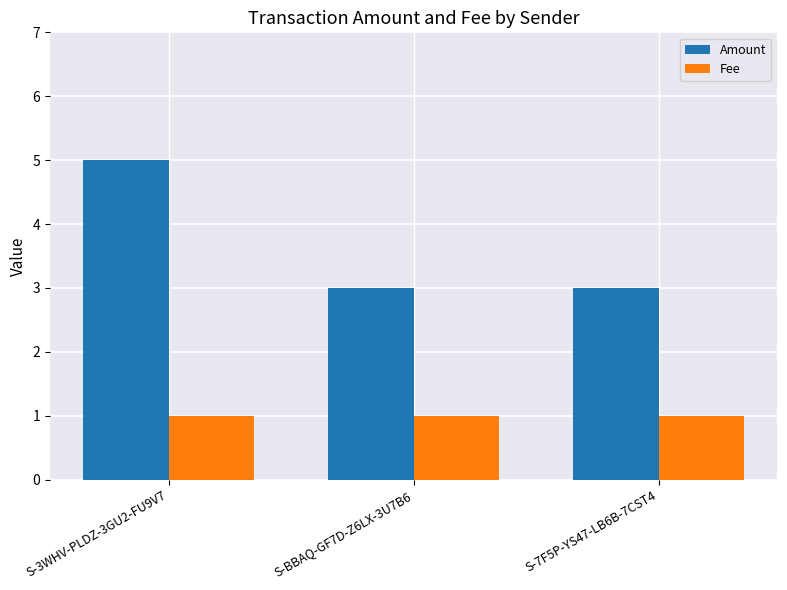

What is the label of the 3rd bar from the right?

S-3WHV-PLDZ-3GU2-FU9V7